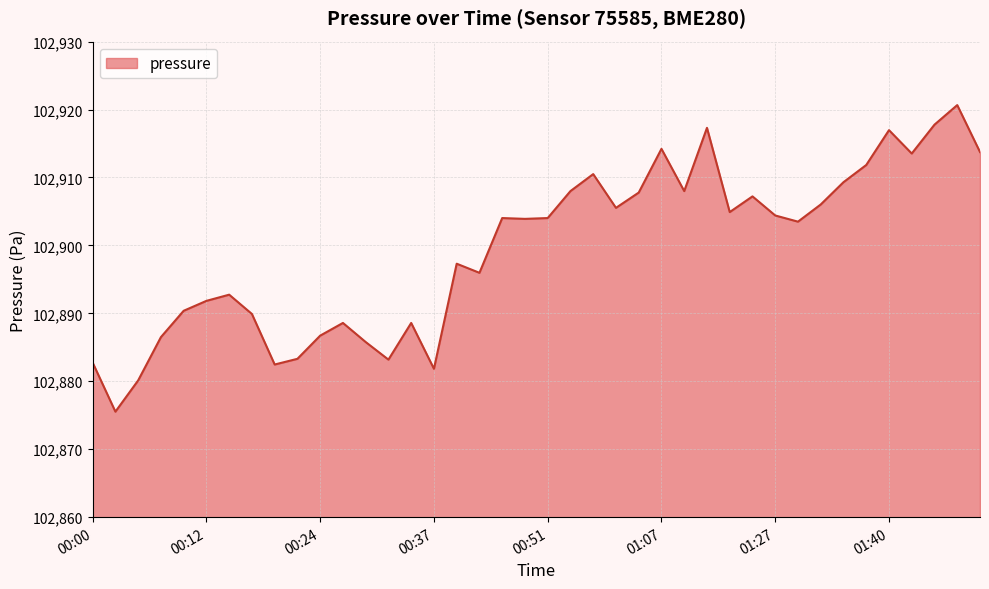

What is the greatest value displayed?

102920.7